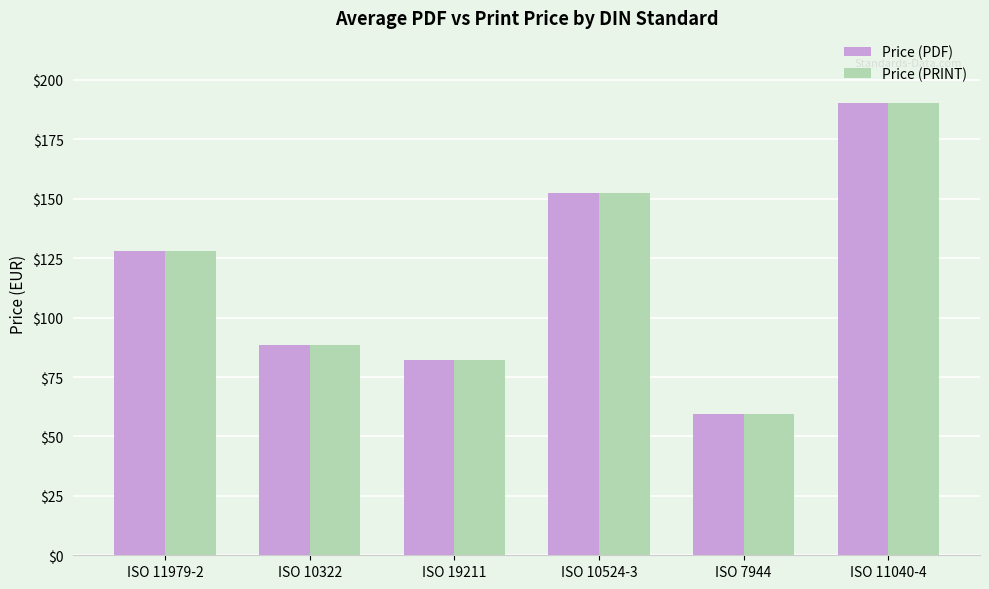

What is the approximate value of Price (PDF) at ISO 11040-4?

190.4